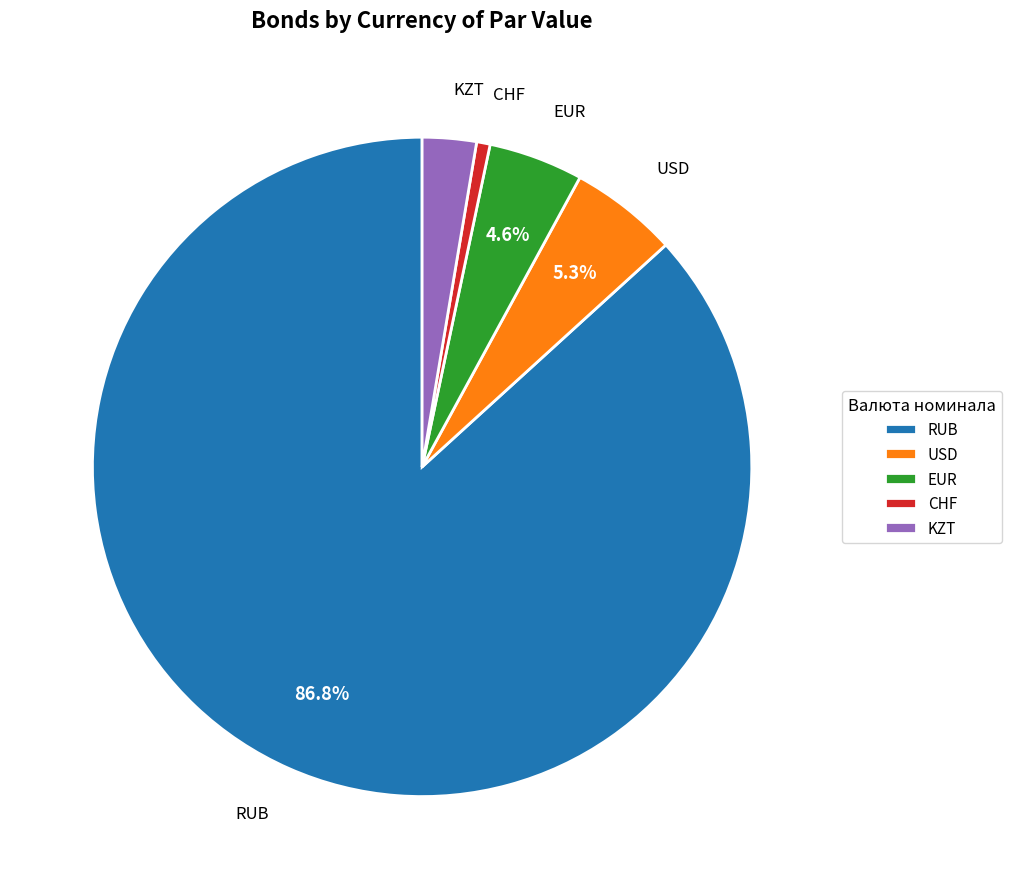

Between CHF and USD, which is larger?

USD